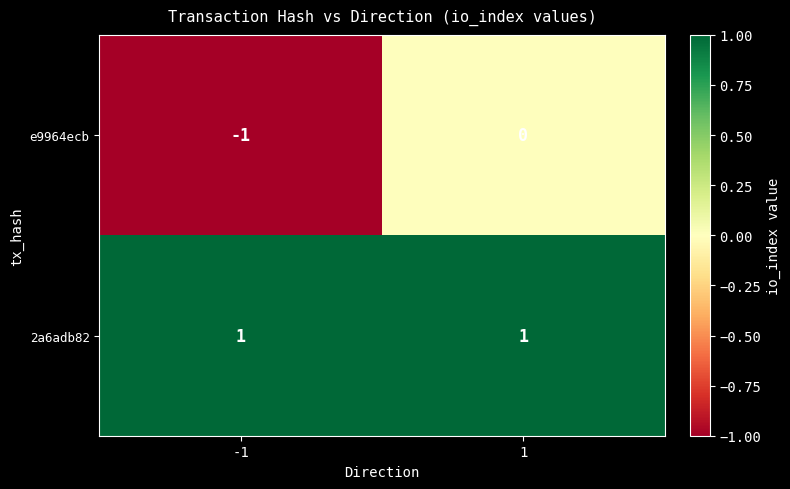

Reading right to left, transcribe all the data shown in this chart.

e9964ecb: 1=0	-1=-1
2a6adb82: 1=1	-1=1